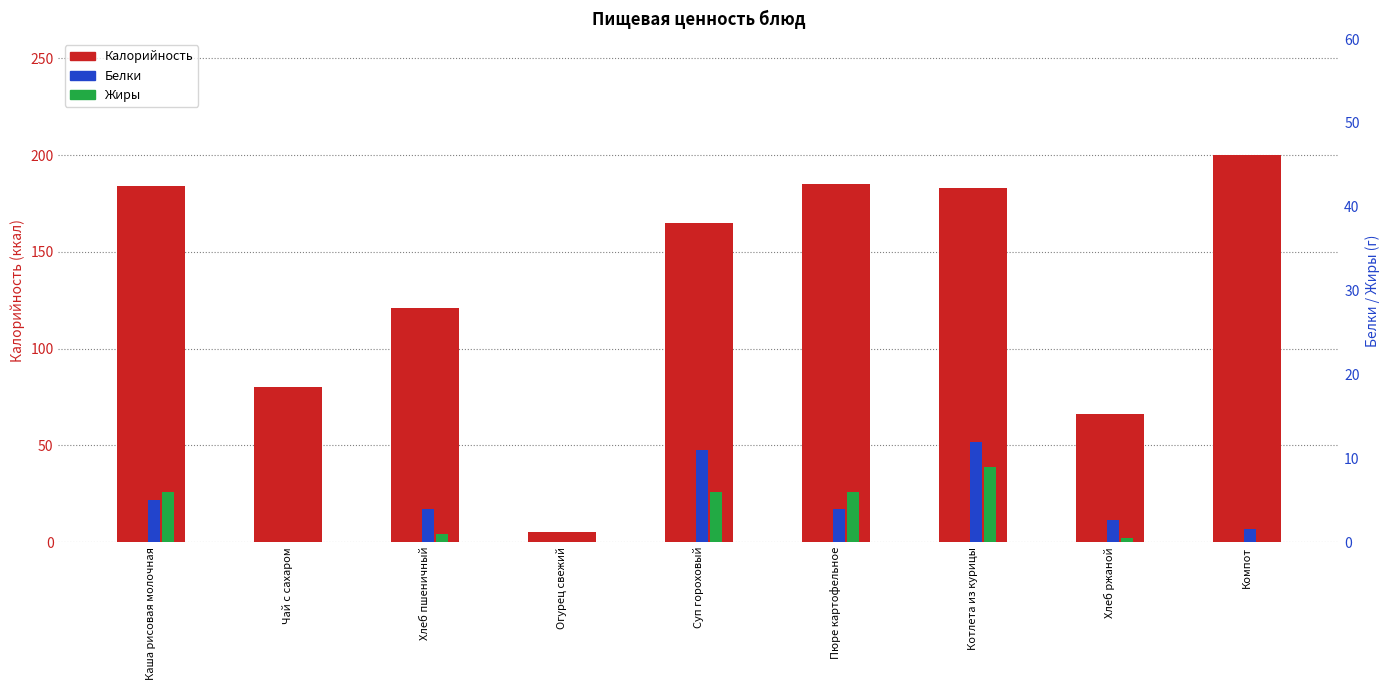

Where does the Белки series first go above 4?

Каша рисовая молочная